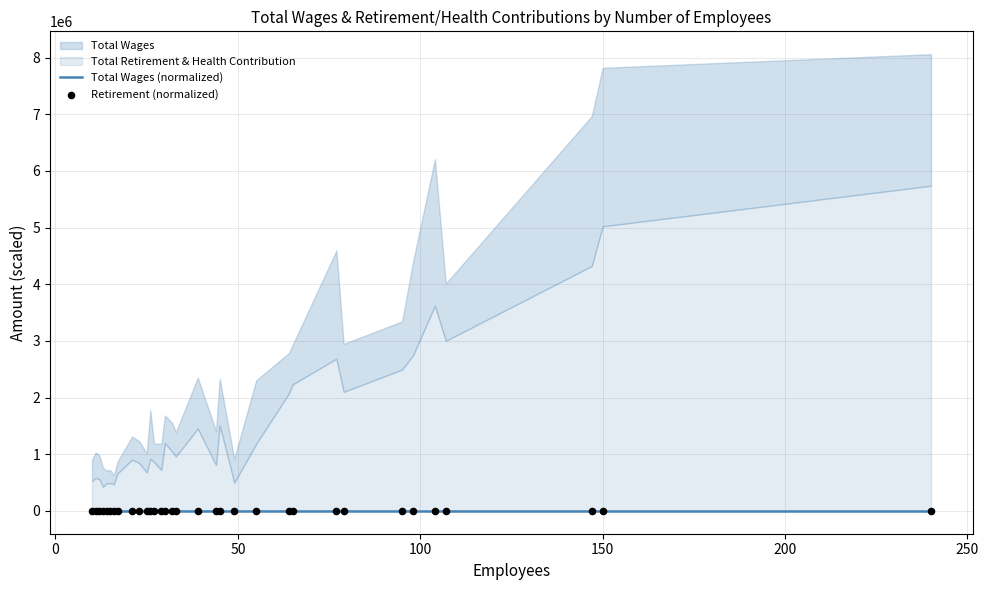

Which series reaches the minimum Y coordinate?

Retirement (normalized)